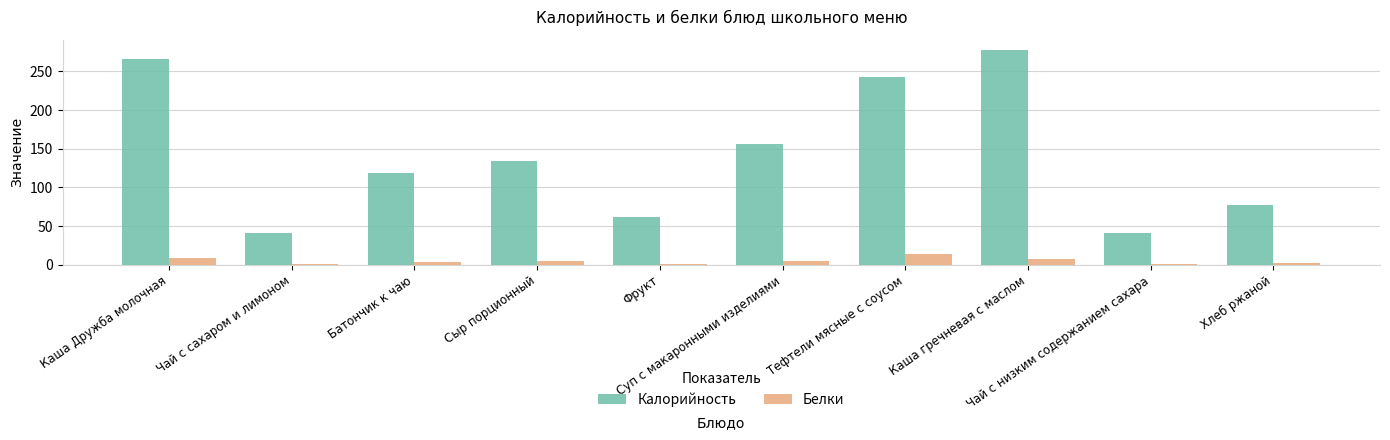

Which series has the largest total across all categories?

Калорийность